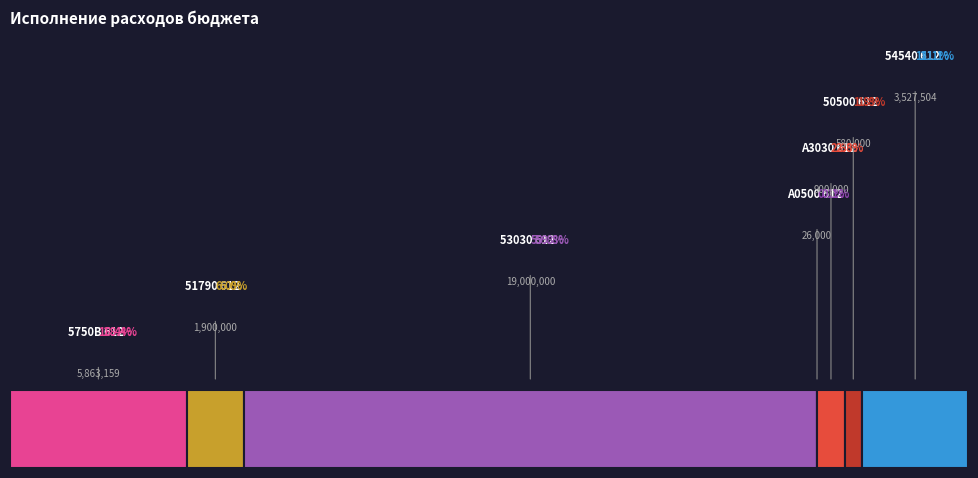

Which has a higher value, 54540 612 or 51790 612?

54540 612